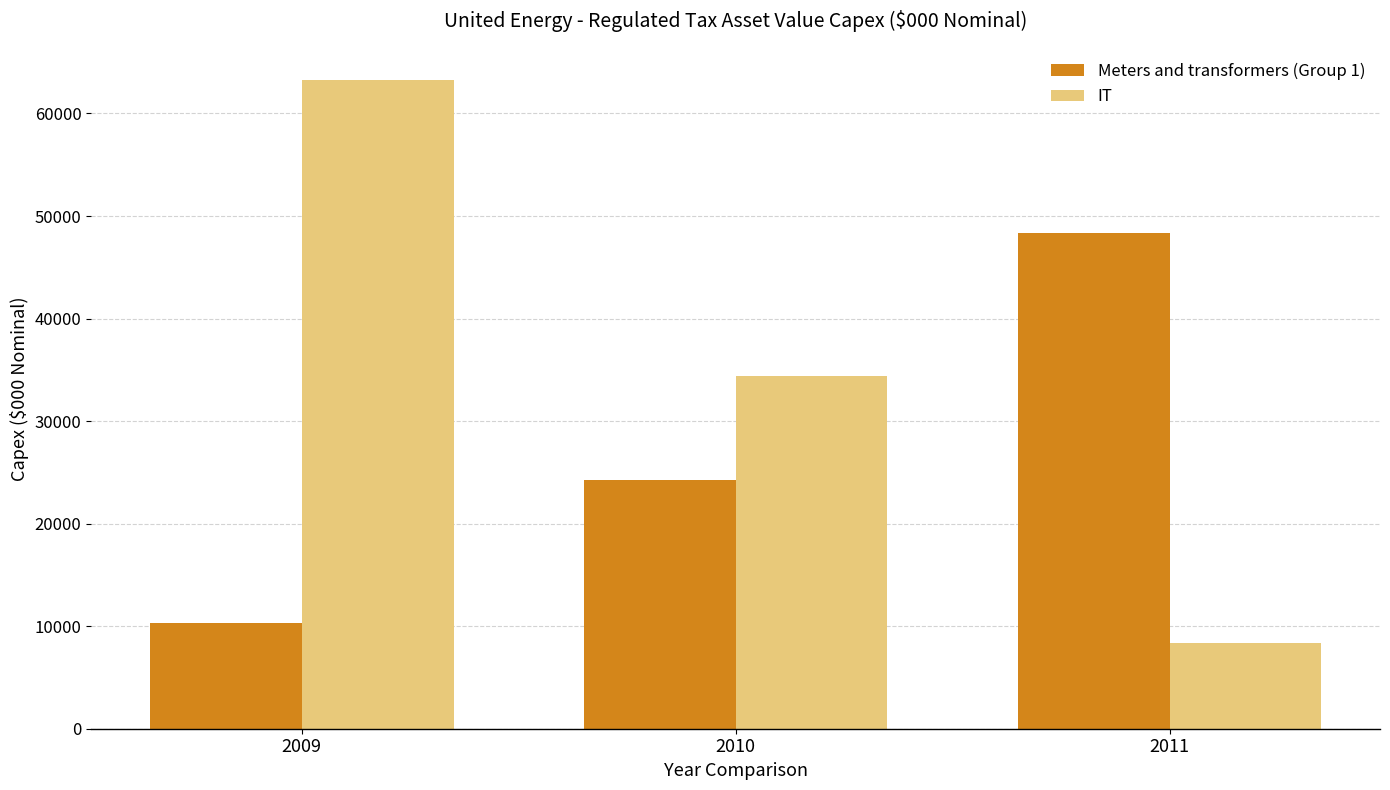

What is the total value across all series at 2011?

56739.4